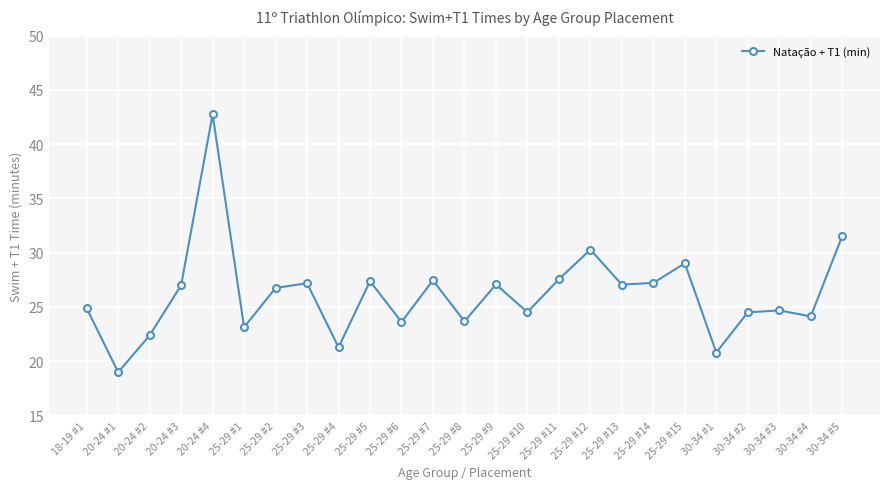

What is the average value?

26.2